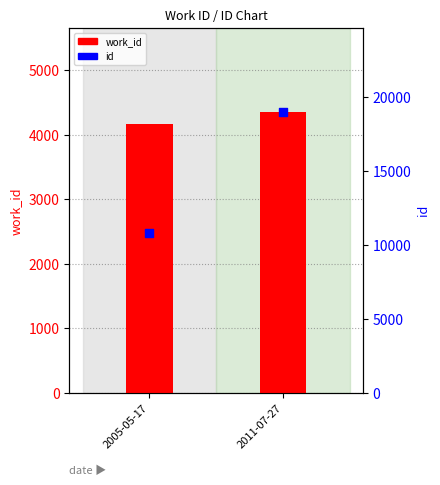

What is the total value across all series at 2005-05-17?

14948